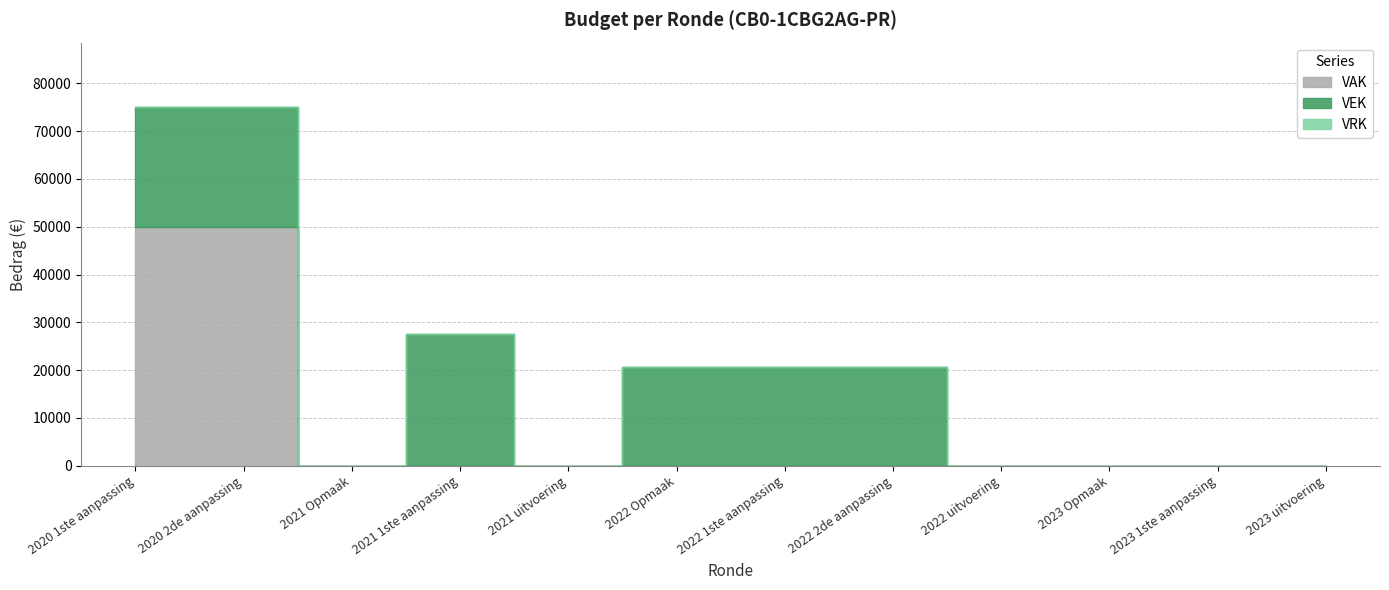

At which label does VEK reach its minimum?

2021 Opmaak